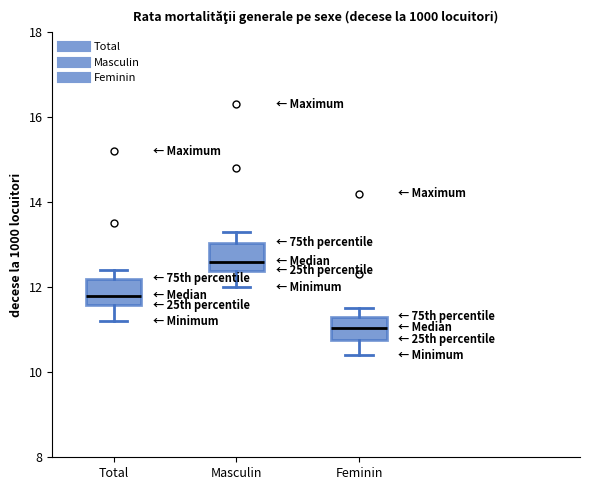

Reading left to right, transcribe this box plot: for each box, give where its median line is, the range the box spans, and where its two whiskers end, as read against the y-axis. The values are not printed on the chart, so give them approximately, as read against the axis.

Total: median 11.8, box 11.6 to 12.2, whiskers 11.2 to 12.4
Masculin: median 12.6, box 12.4 to 13.0, whiskers 12.0 to 13.4
Feminin: median 11.0, box 10.8 to 11.4, whiskers 10.4 to 11.6